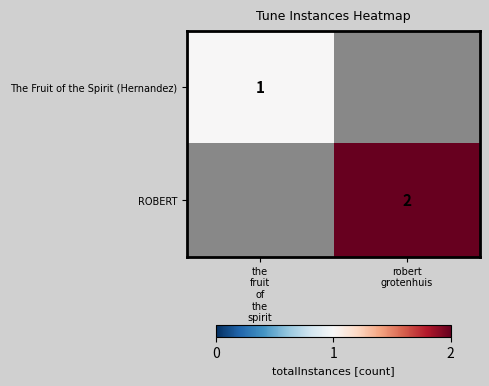

List the series in order of their peak value, lowest first.

The Fruit of the Spirit (Hernandez), ROBERT